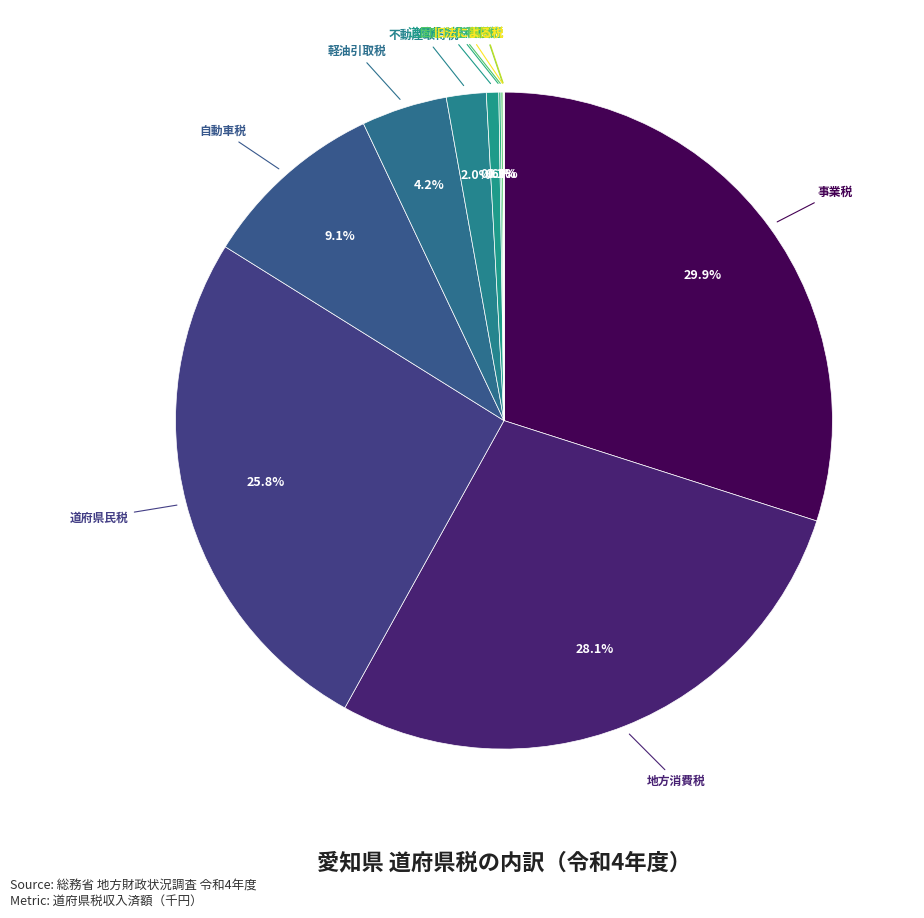

Count the number of slices in the pie.

12